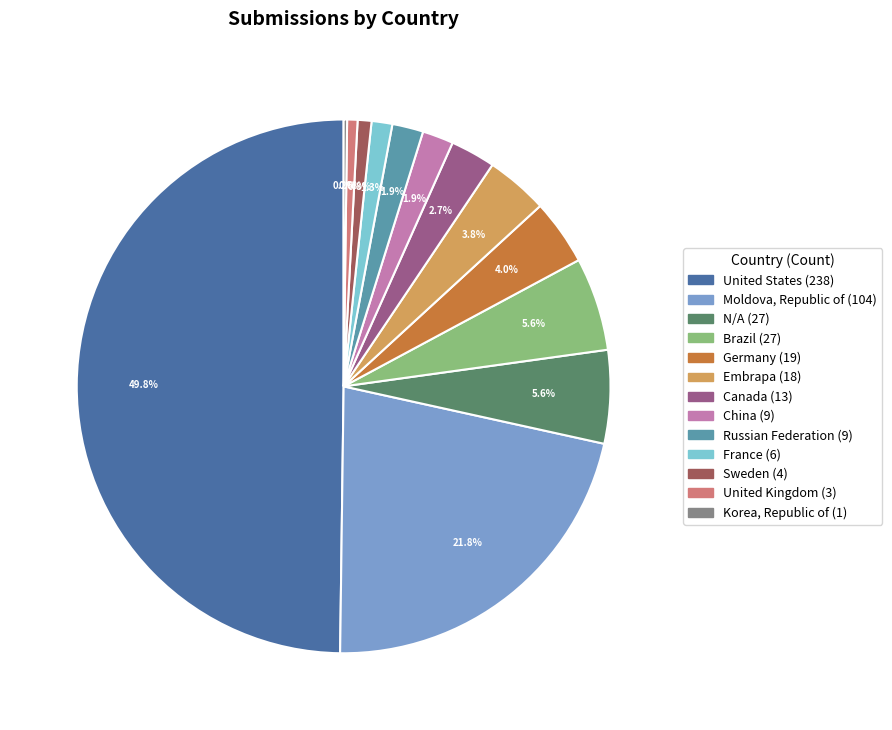

To the nearest percent, what portion does Moldova, Republic of represent?

22%